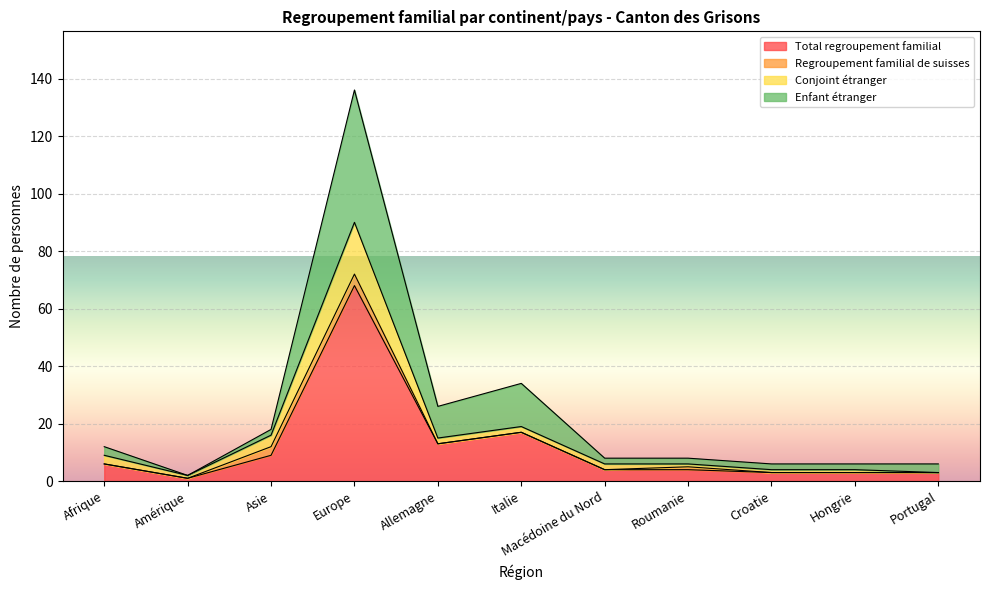

Which series changed the most between Asie and Allemagne?

Enfant étranger